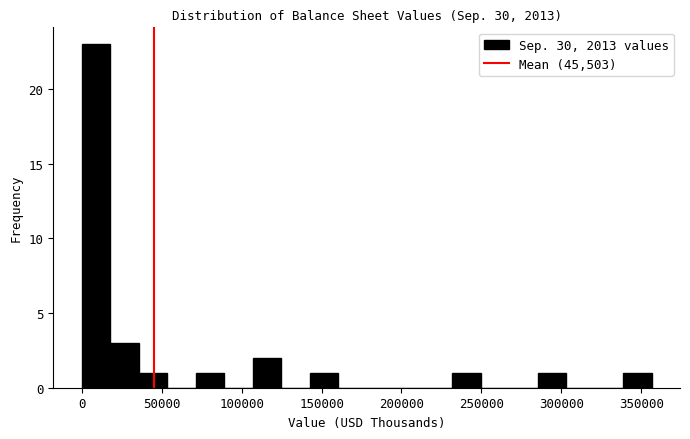

Read against the x-axis, roughly where is the centre of the tallest bar?

10000